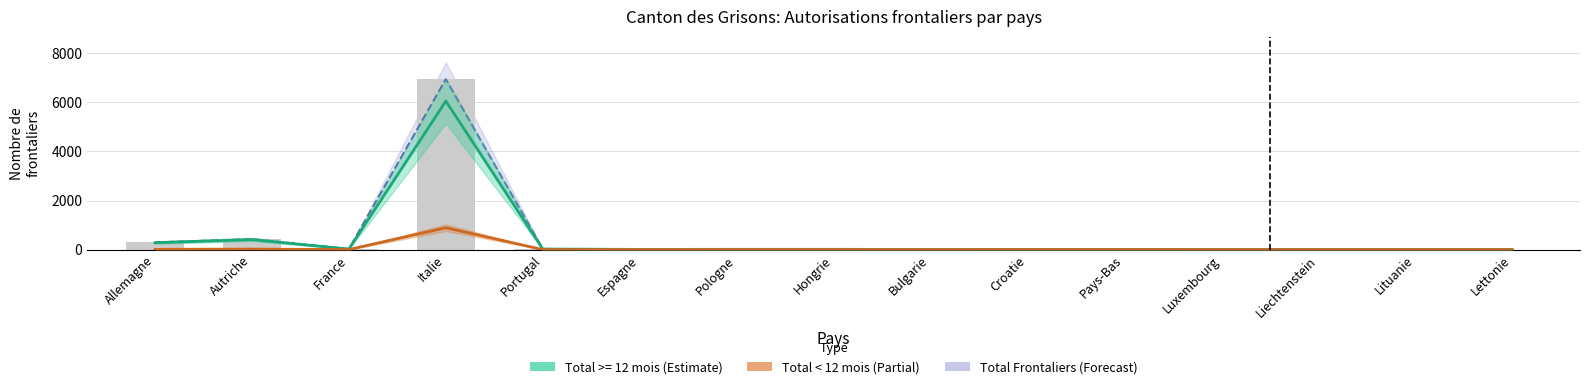

Which category has the highest value across all series?

Italie